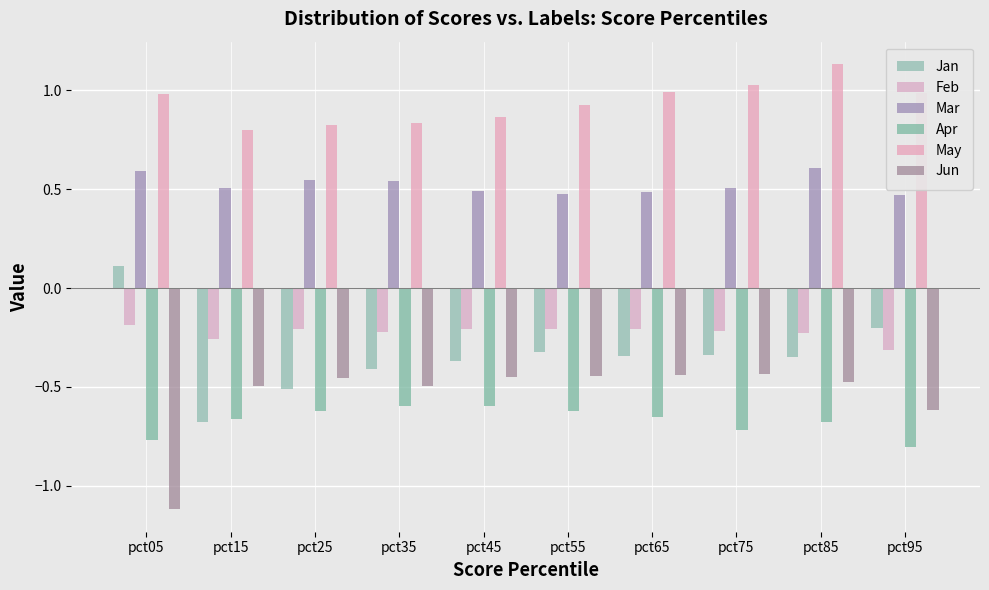

Does the chart contain stacked bars?

No